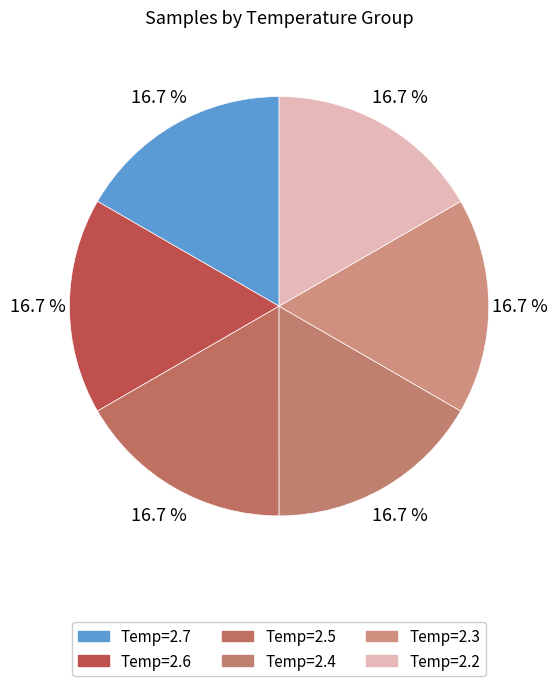

What is the smallest slice in the pie chart?

Temp=2.2